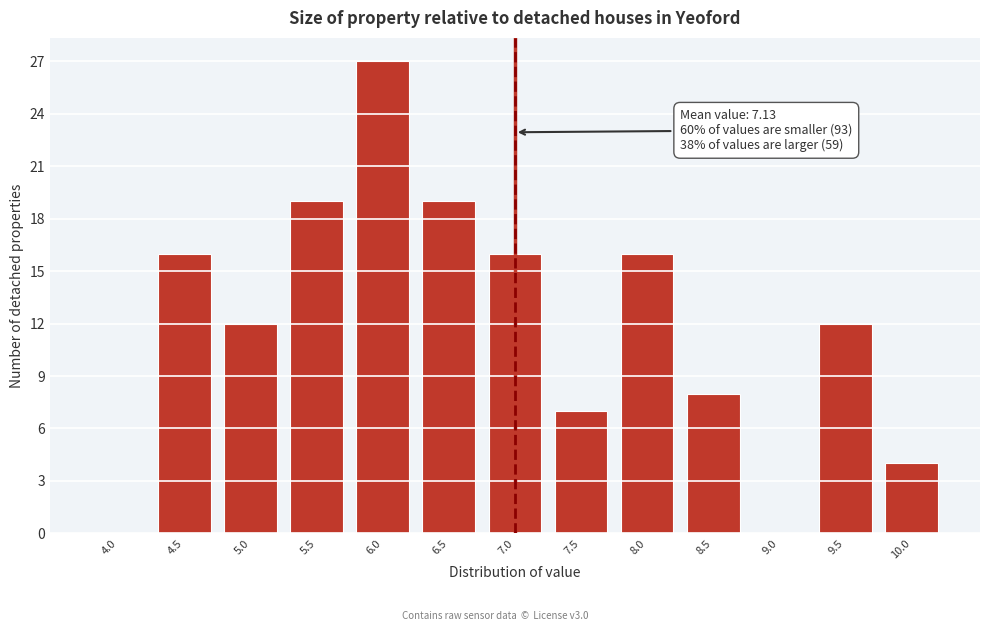

Reading left to right, list all the values displayed in this chart.

4.0=0	4.5=16	5.0=12	5.5=19	6.0=27	6.5=19	7.0=16	7.5=7	8.0=16	8.5=8	9.0=0	9.5=12	10.0=4